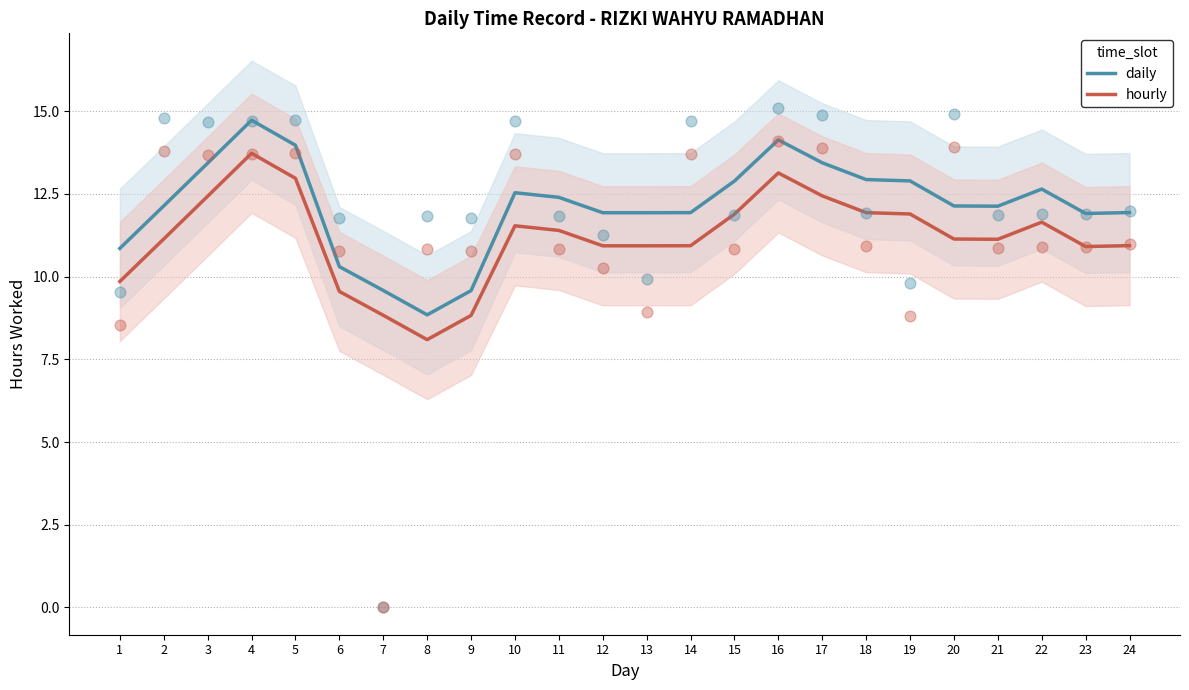

Is the value of hourly at 7 greater than the value of daily at 1?

No